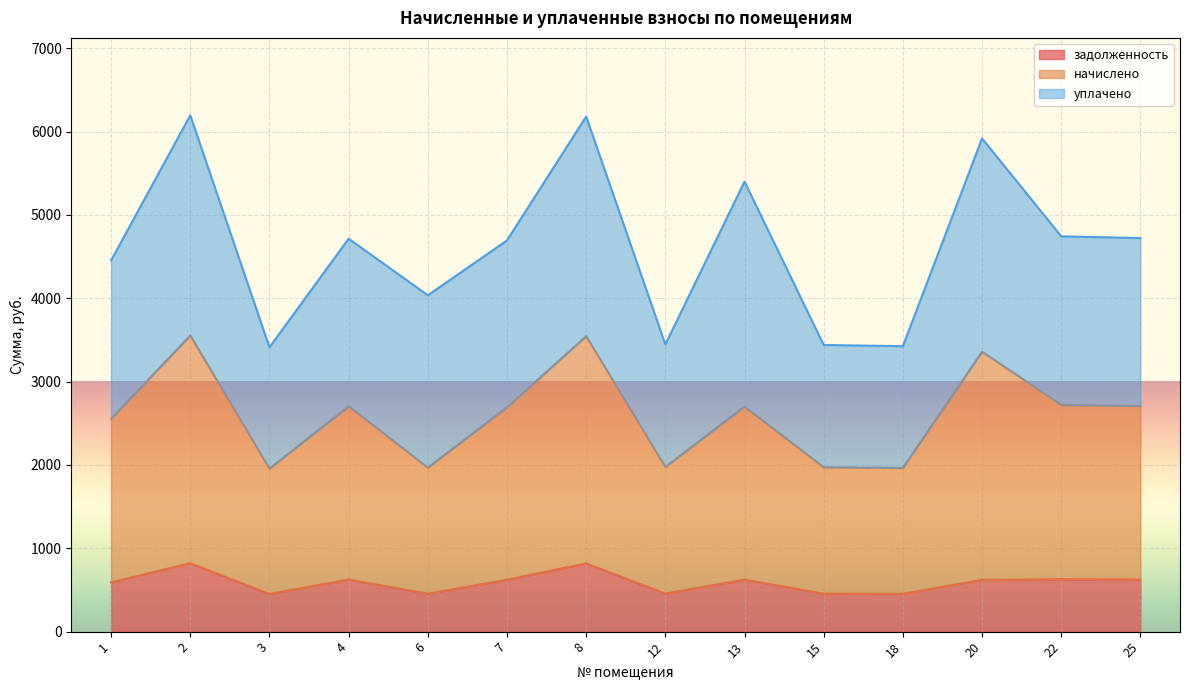

Is it true that задолженность equals 452.1 at 3?

True